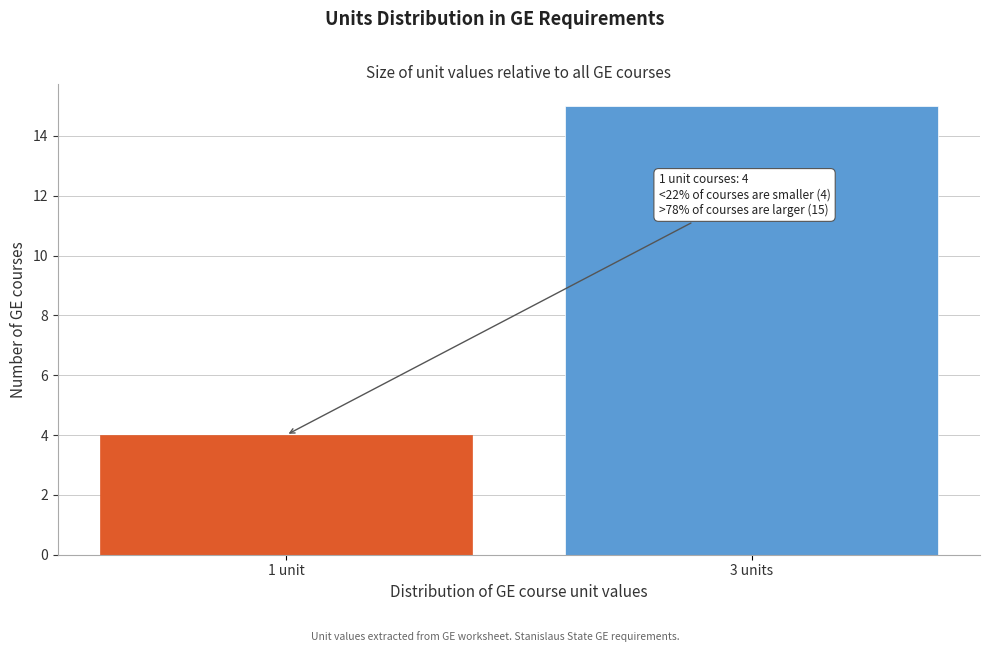

Reading left to right, extract all data points from this chart.

4	15